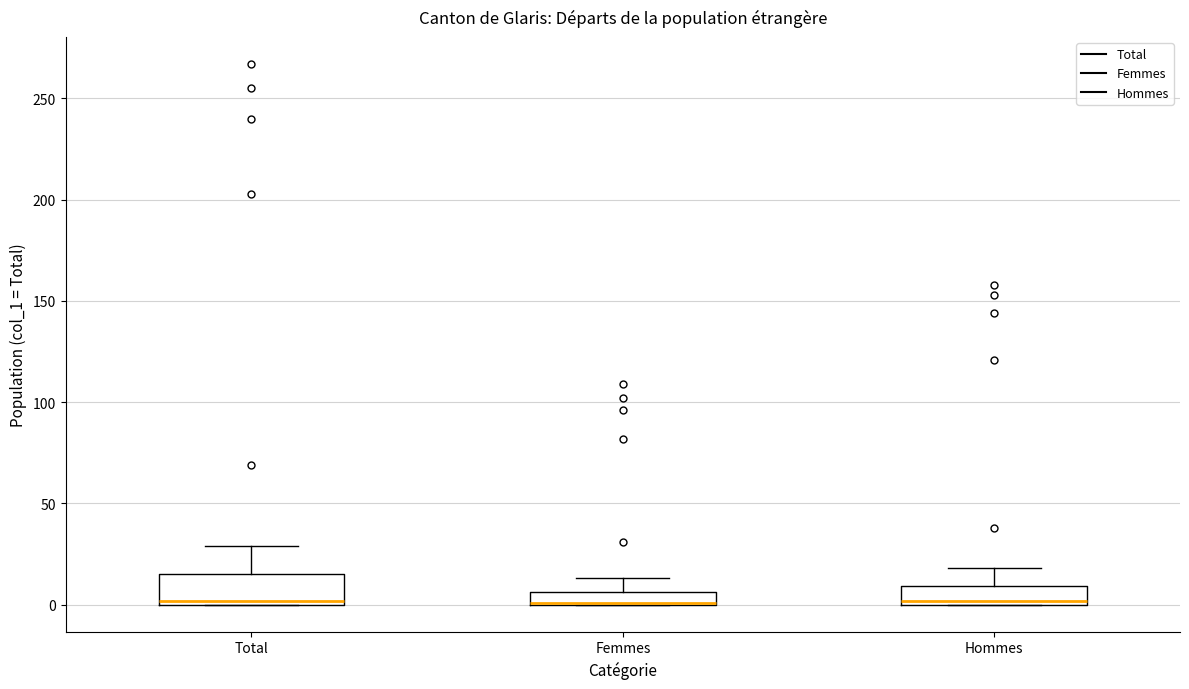

Which box is the tallest, from its lower edge to its upper edge?

Total